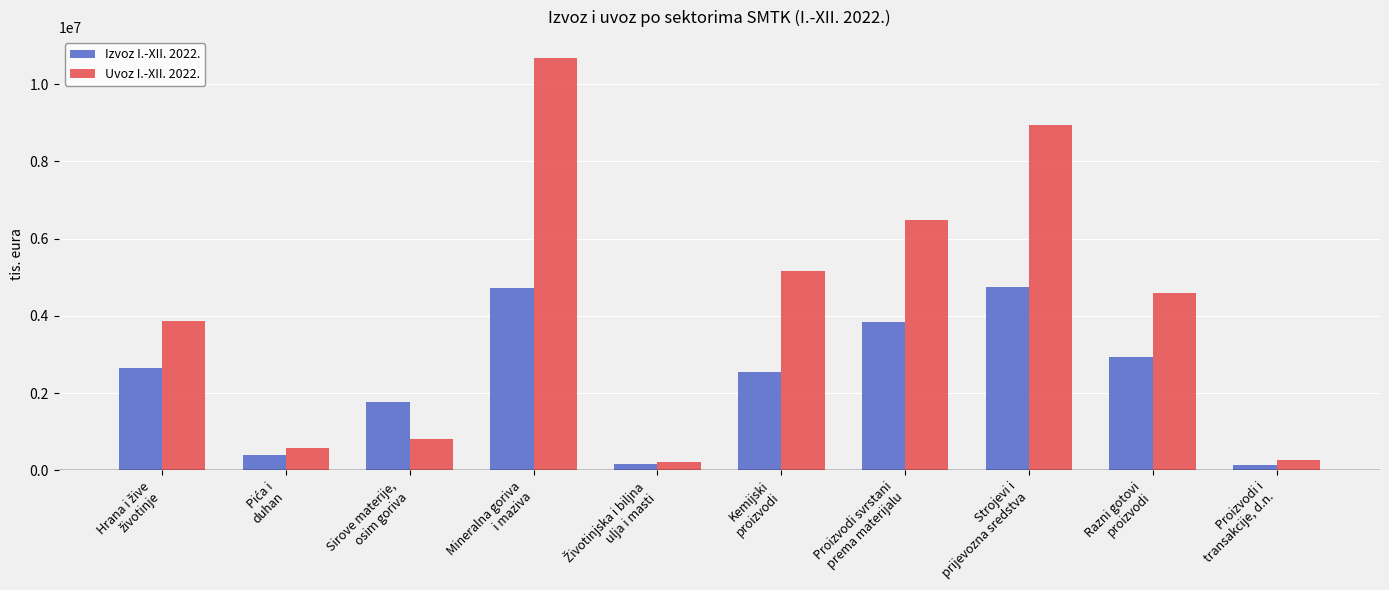

Where is Izvoz I.-XII. 2022. nearest to the value 2438220?

Kemijski
proizvodi